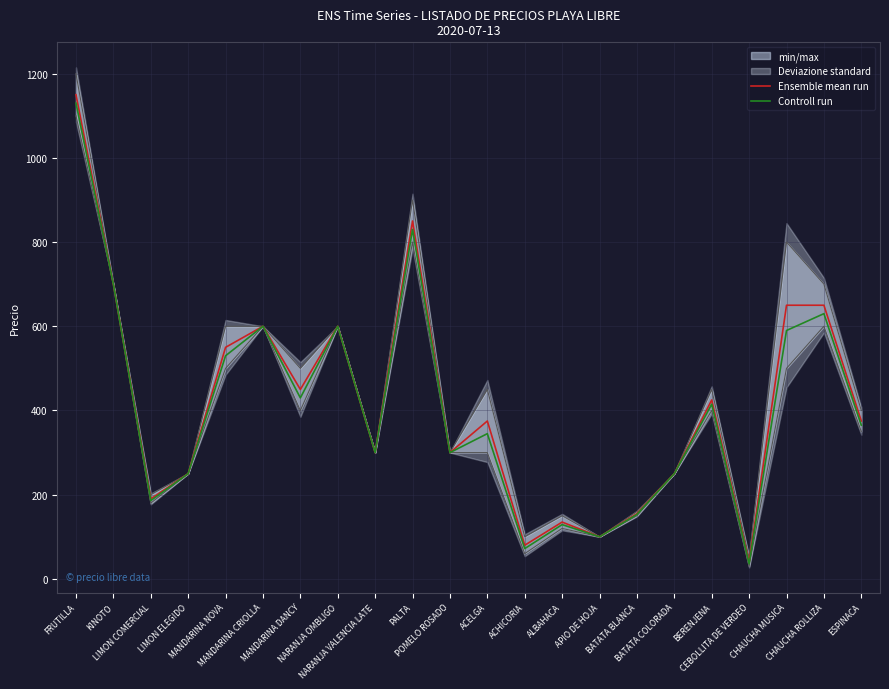

How many lines are shown in the chart?

2